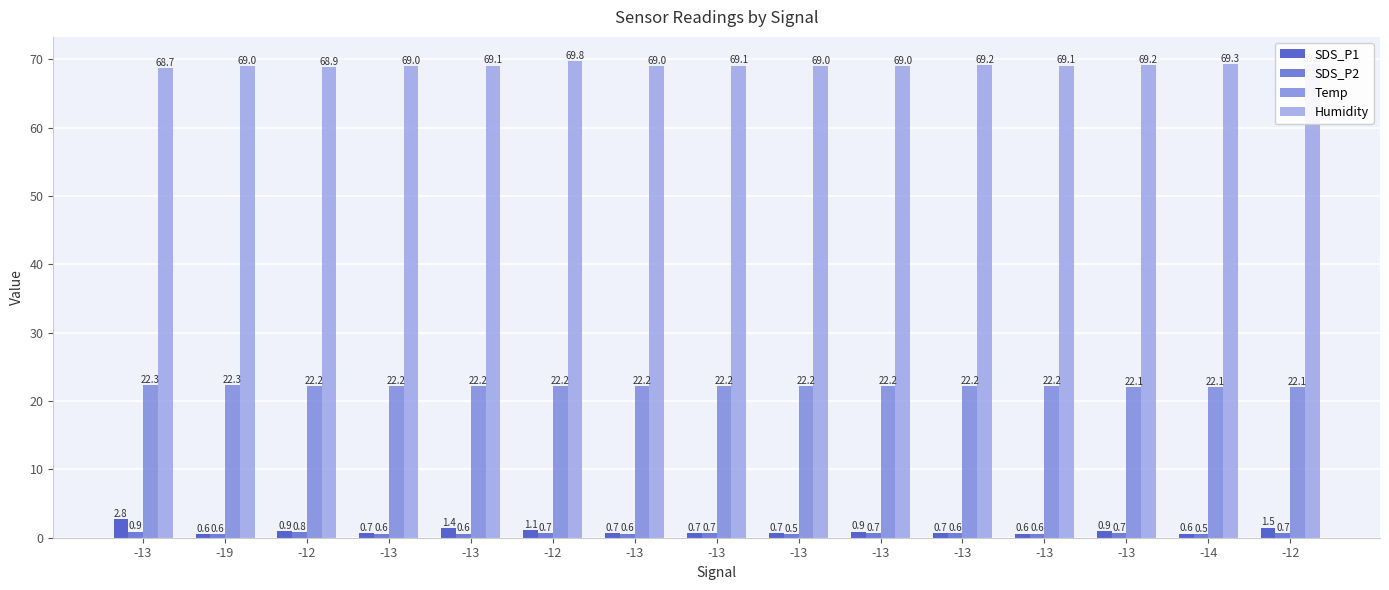

At which category is the sum across all series the highest?

-13